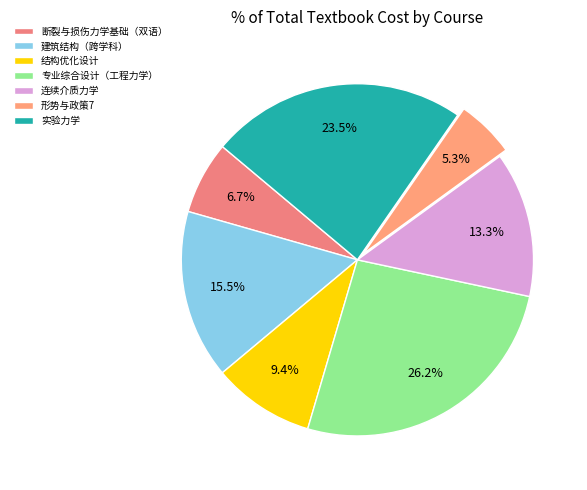

Combined, what portion of the pie is 专业综合设计（工程力学） and 建筑结构（跨学科）?

41.7%